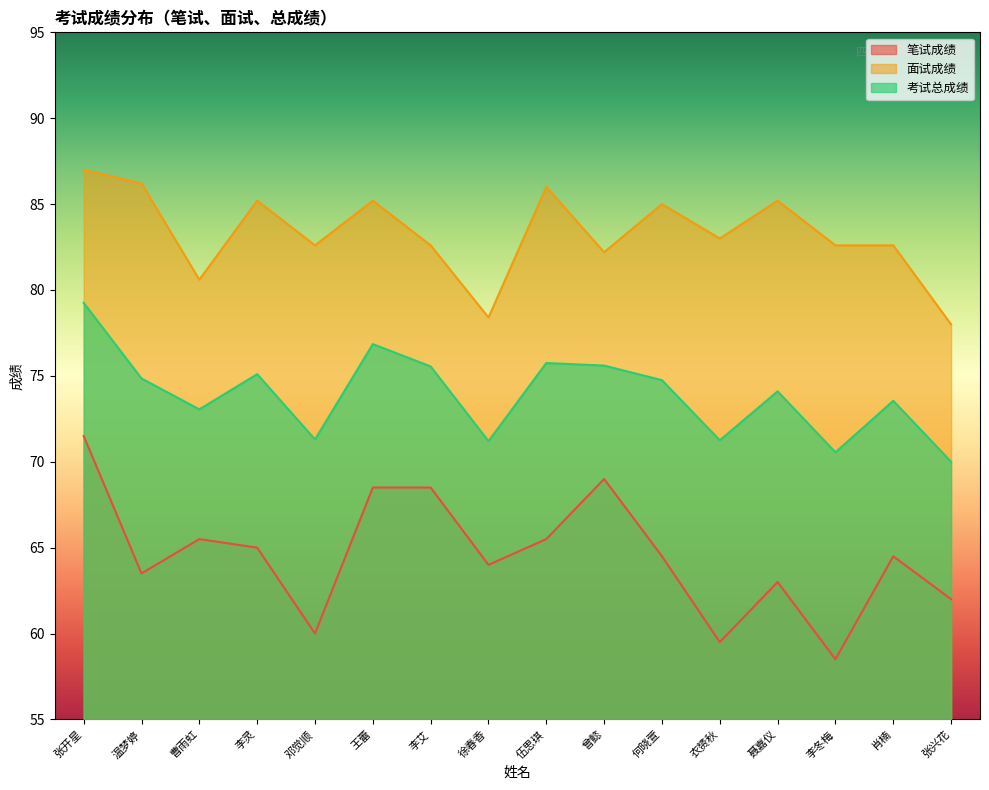

Reading left to right, transcribe all the data shown in this chart.

笔试成绩: 71.5	63.5	65.5	65.0	60.0	68.5	68.5	64.0	65.5	69.0	64.5	59.5	63.0	58.5	64.5	62.0
面试成绩: 87.0	86.2	80.6	85.2	82.6	85.2	82.6	78.4	86.0	82.2	85.0	83.0	85.2	82.6	82.6	78.0
考试总成绩: 79.2	74.8	73.0	75.1	71.3	76.8	75.5	71.2	75.8	75.6	74.8	71.2	74.1	70.5	73.5	70.0